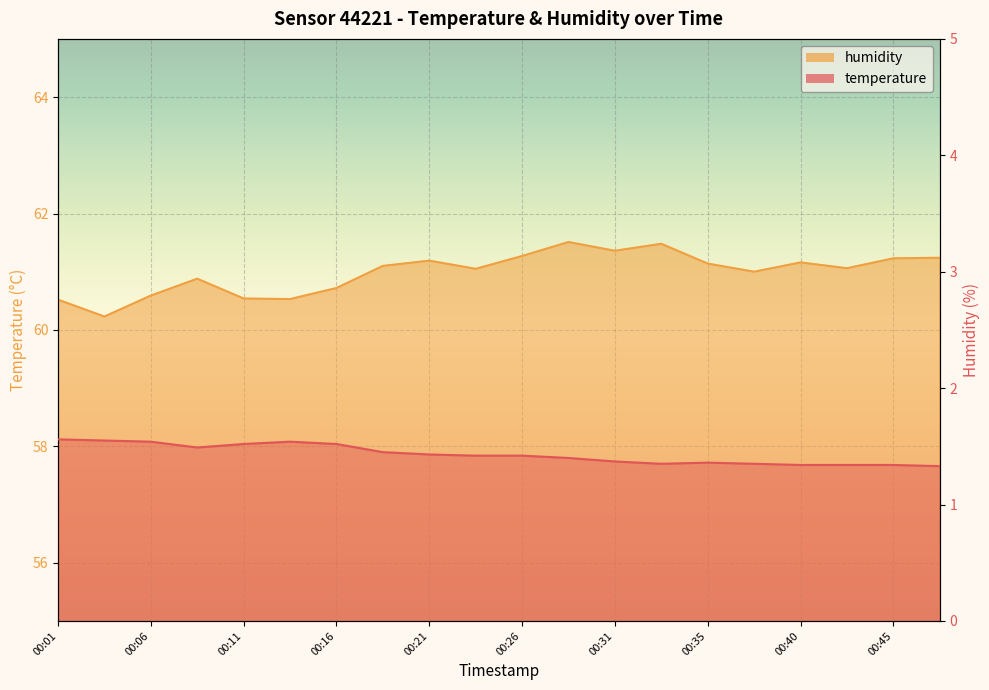

True or false: humidity and temperature intersect in this chart.

False